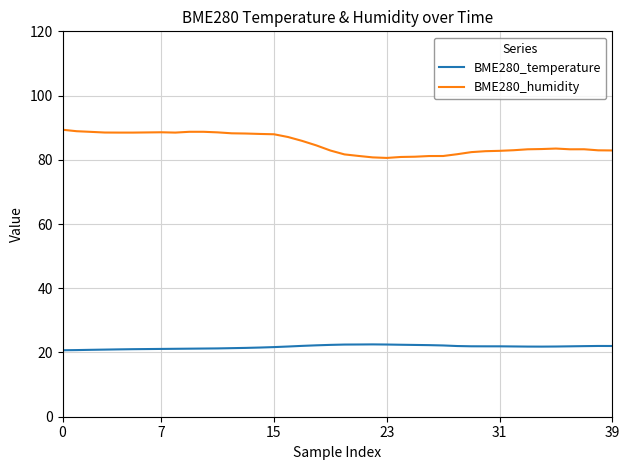

What are all the series names shown in the legend?

BME280_temperature, BME280_humidity